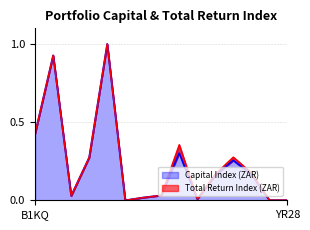

At BSK146, list the series in order from smallest to largest.

Capital Index (ZAR), Total Return Index (ZAR)